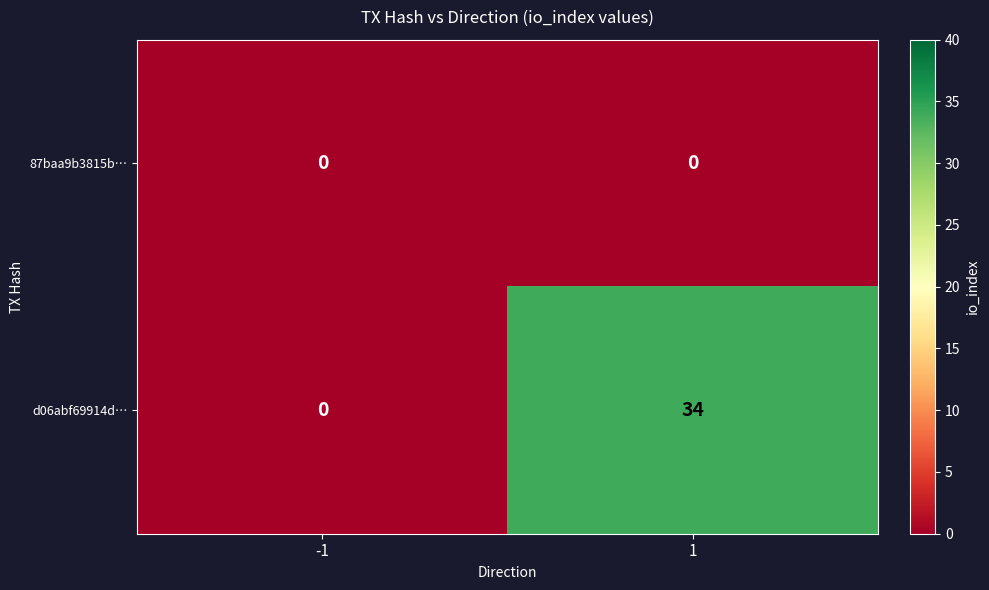

Which series has the largest range (max minus min)?

d06abf69914d…